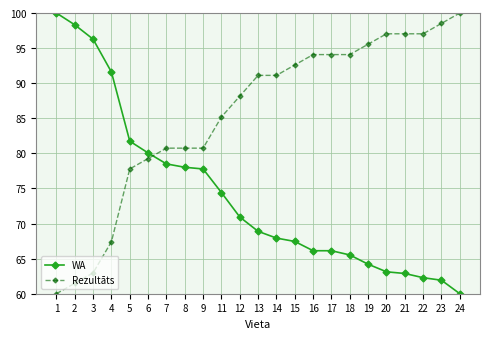

What is the value of the Rezultāts point at the 18th from the left?

95.6